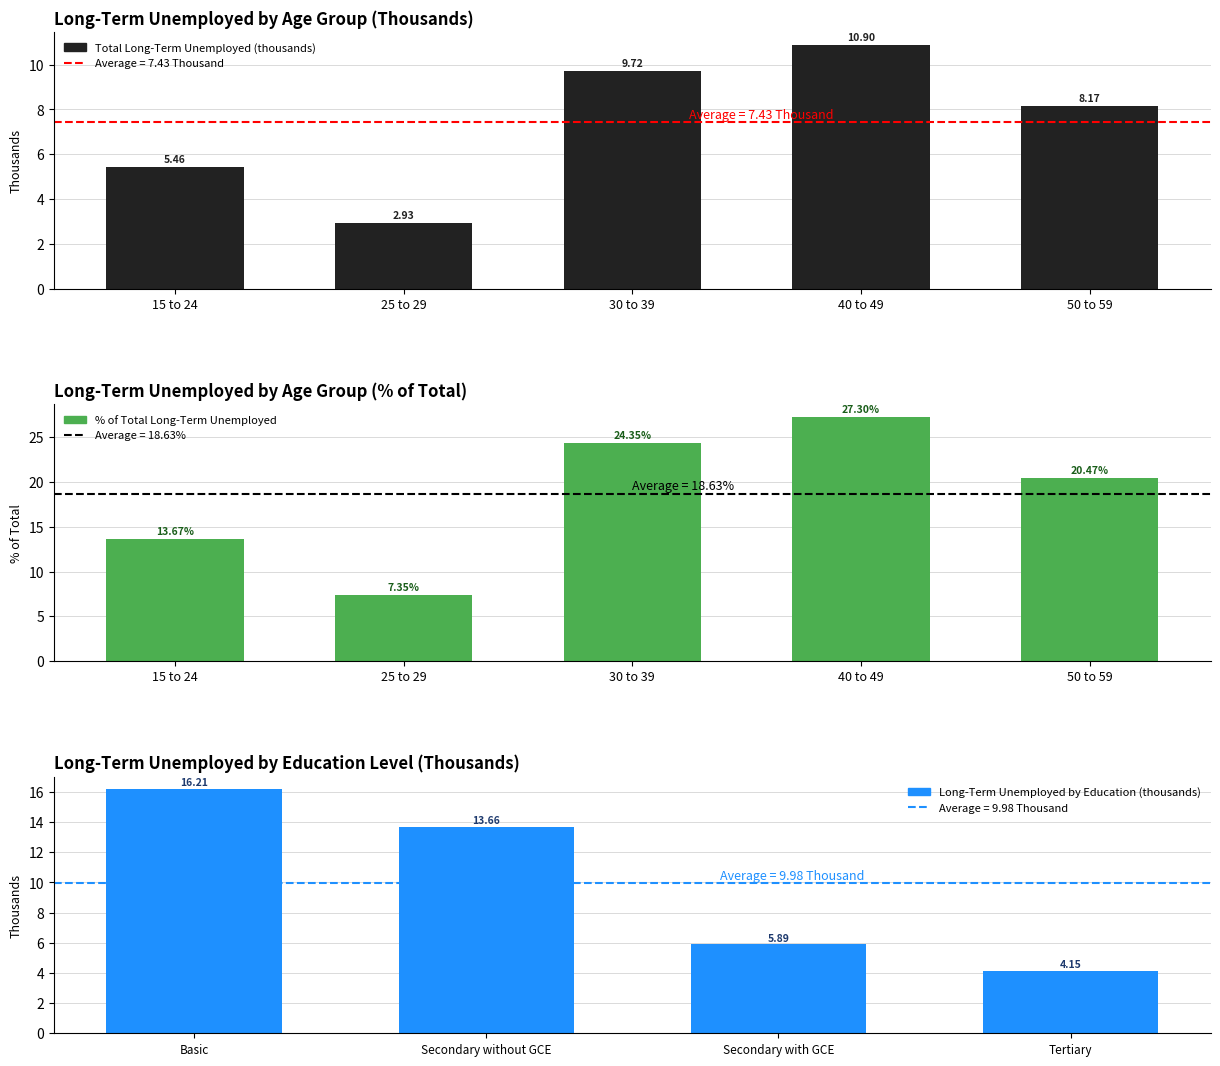

What is the approximate value of Percent at 15 to 24?

13.7